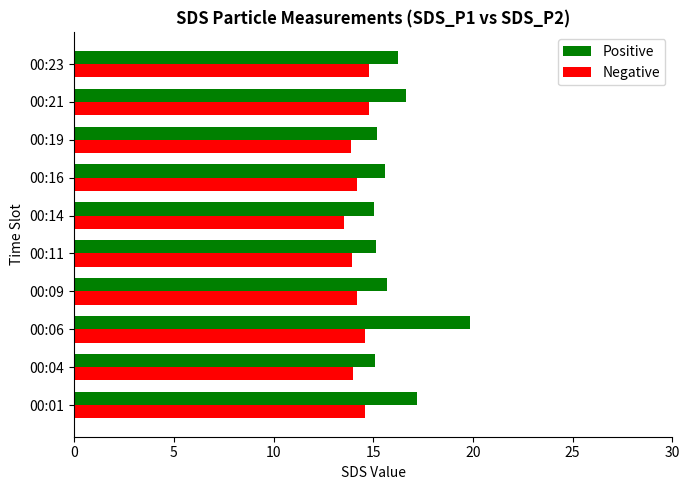

How many series are shown in this chart?

2